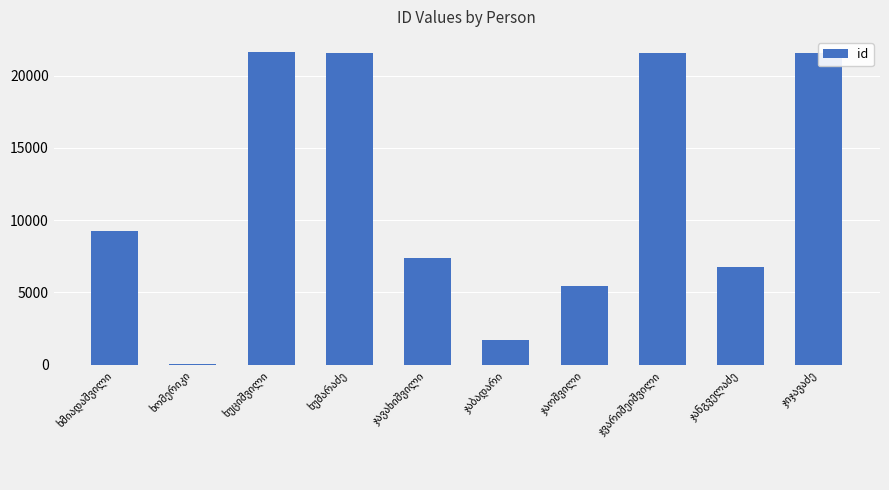

What is the greatest value displayed?

21601